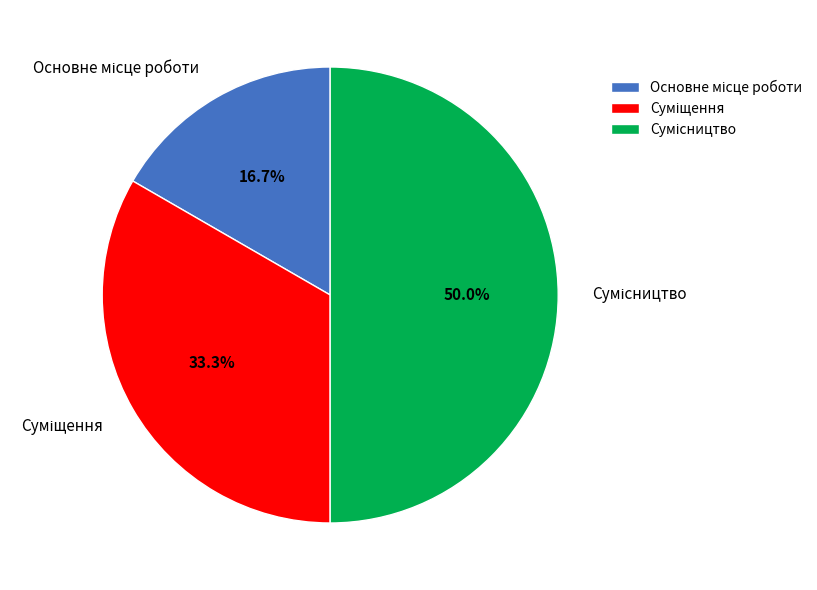

Does Сумісництво account for over 50% of the chart?

No